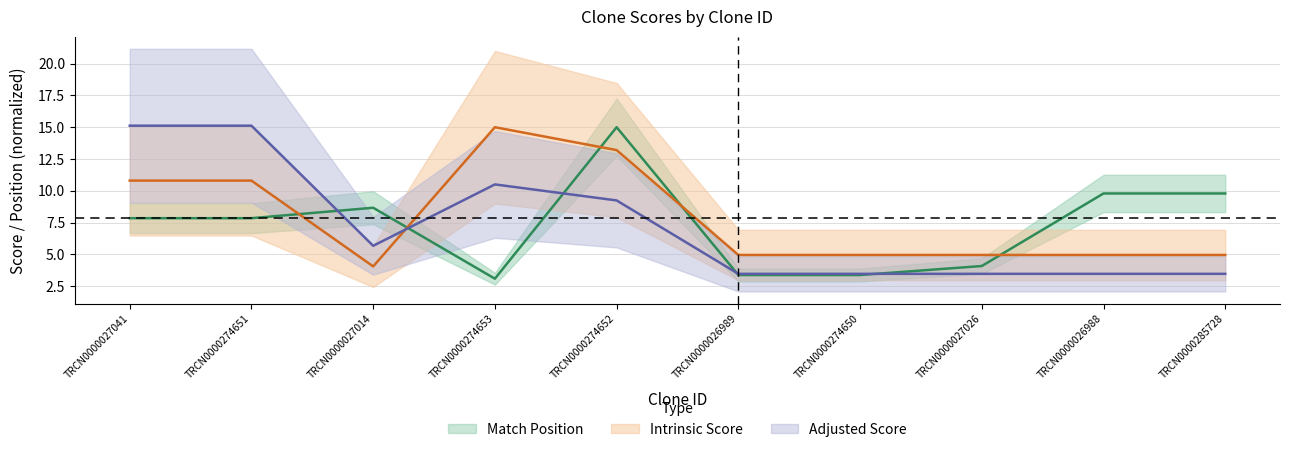

What is the label of the 10th point from the right?

TRCN0000027041